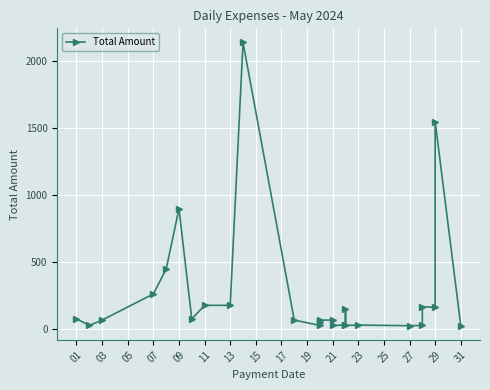

What is the maximum value shown in the chart?

2140